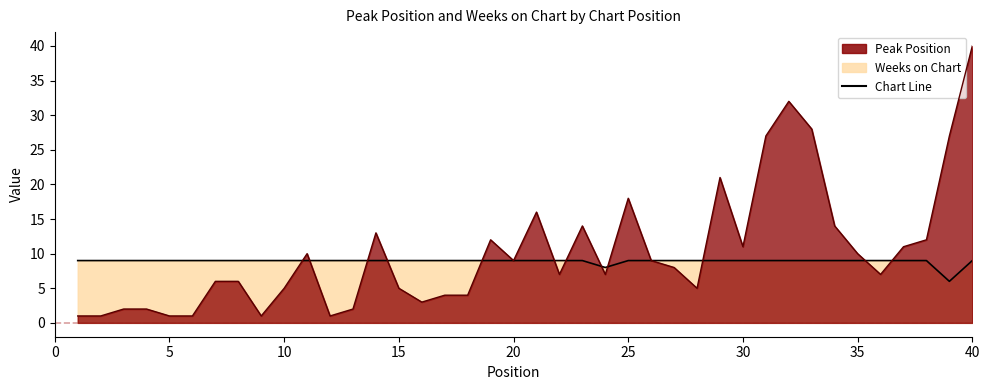

Rank the series by their average value, from lowest to highest.

Weeks on Chart, Peak Position